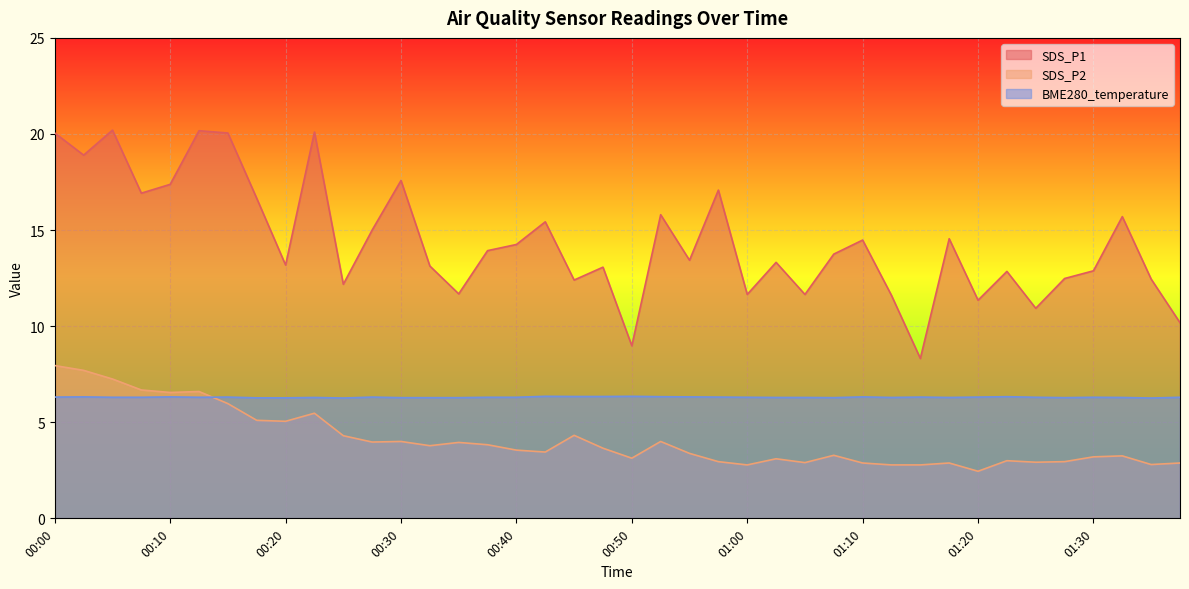

At how many categories does at least one series exceed 2?

40